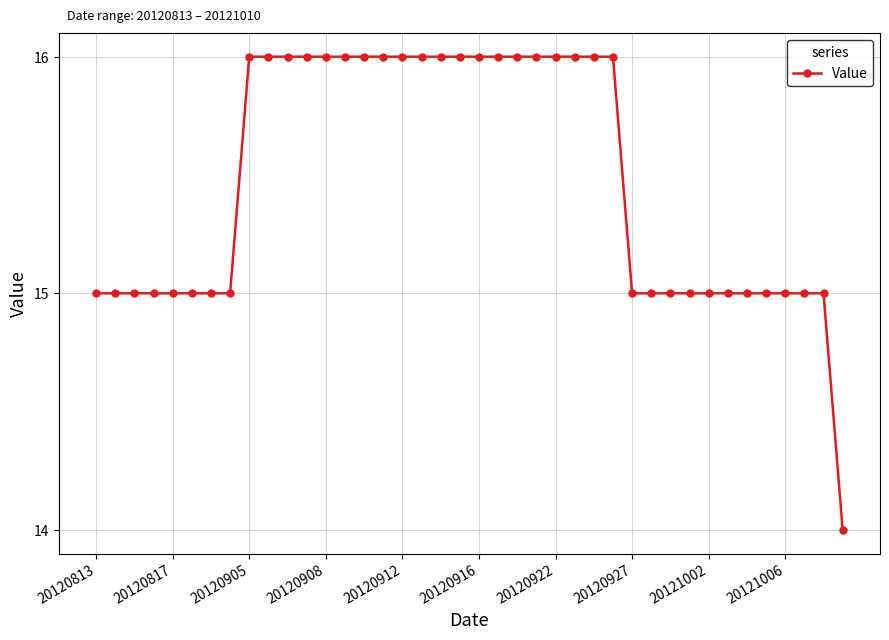

What is the value of the 25th point from the left?

16